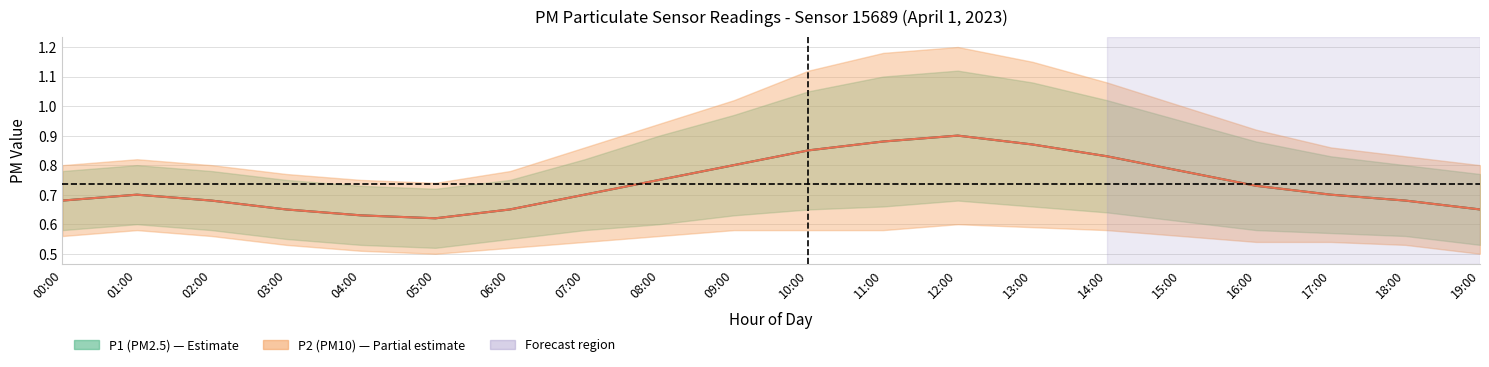

How many P1_lower values are between 0 and 1?

20